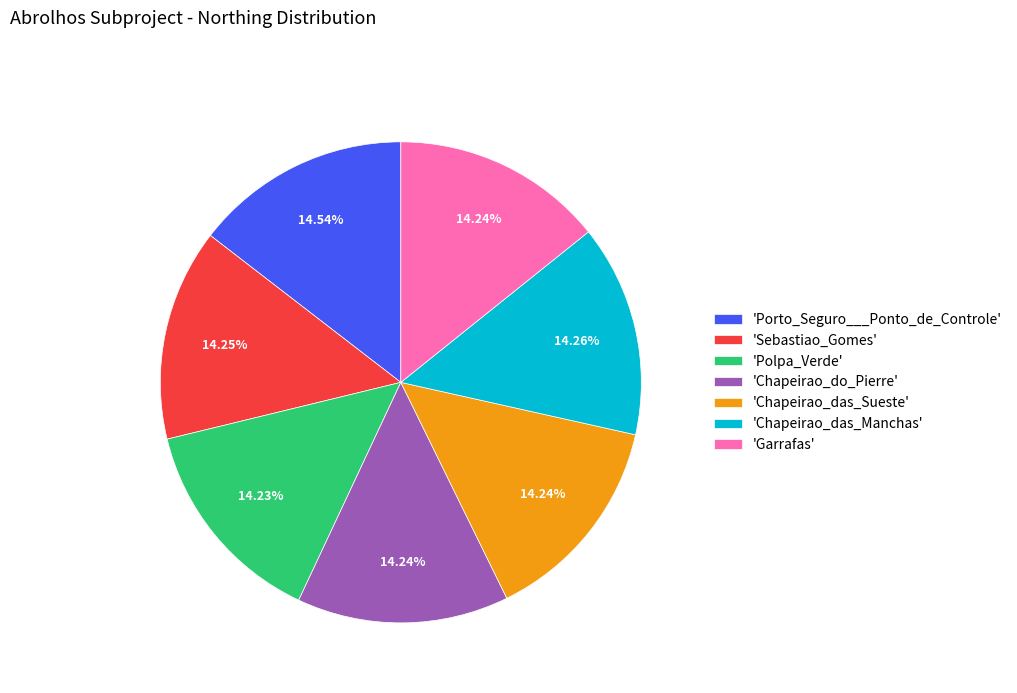

What is the ratio of the value at 'Garrafas' to the value at 'Porto_Seguro___Ponto_de_Controle'?

1.0